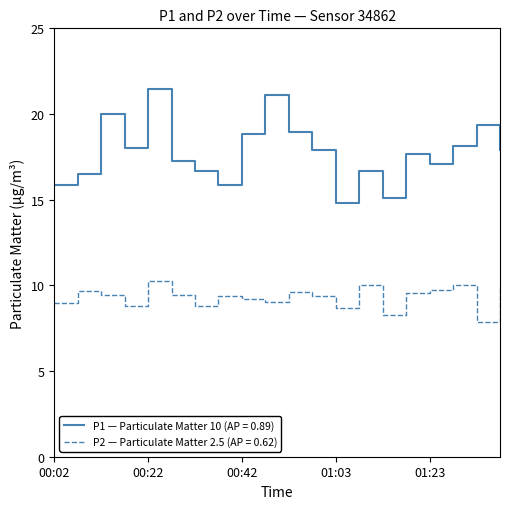

What is the smallest value displayed?

7.9